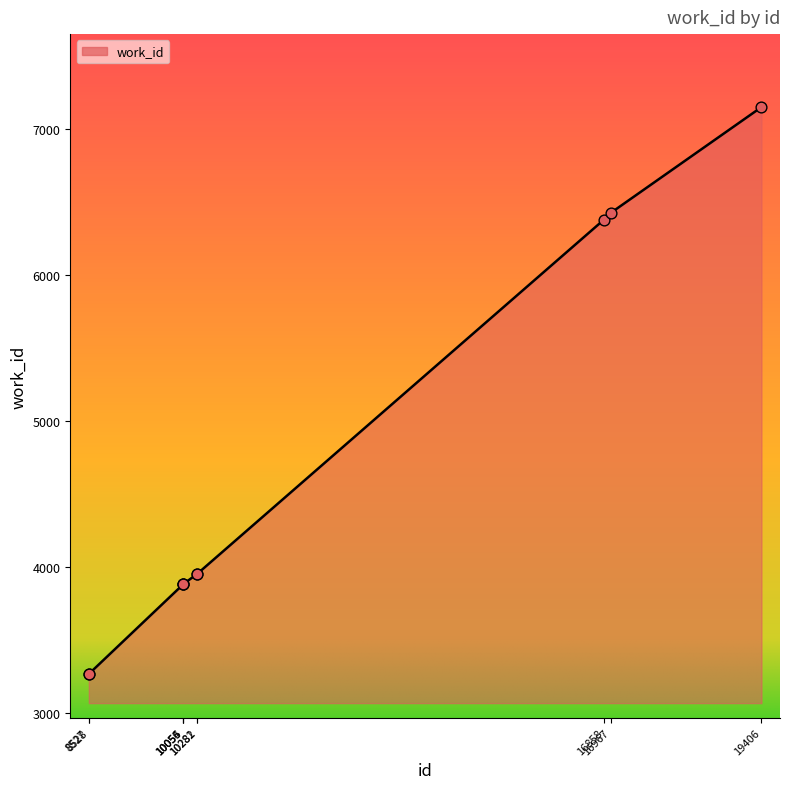

What is the change in value from 8527 to 16967?

+3157